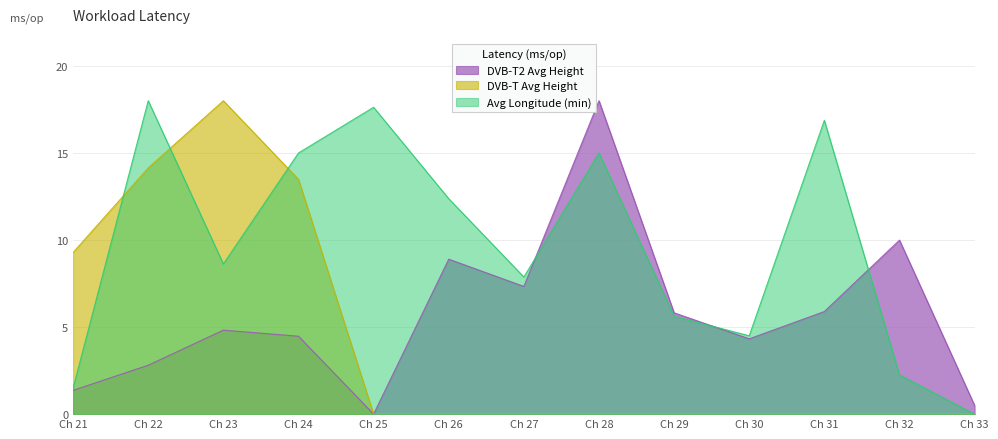

Does the chart display data point markers on the line(s)?

No